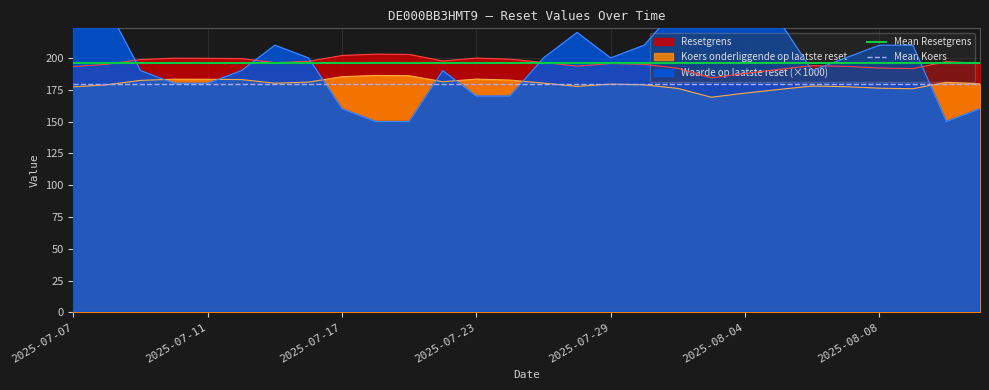

At which label is Mean Koers closest to 179?

2025-07-07